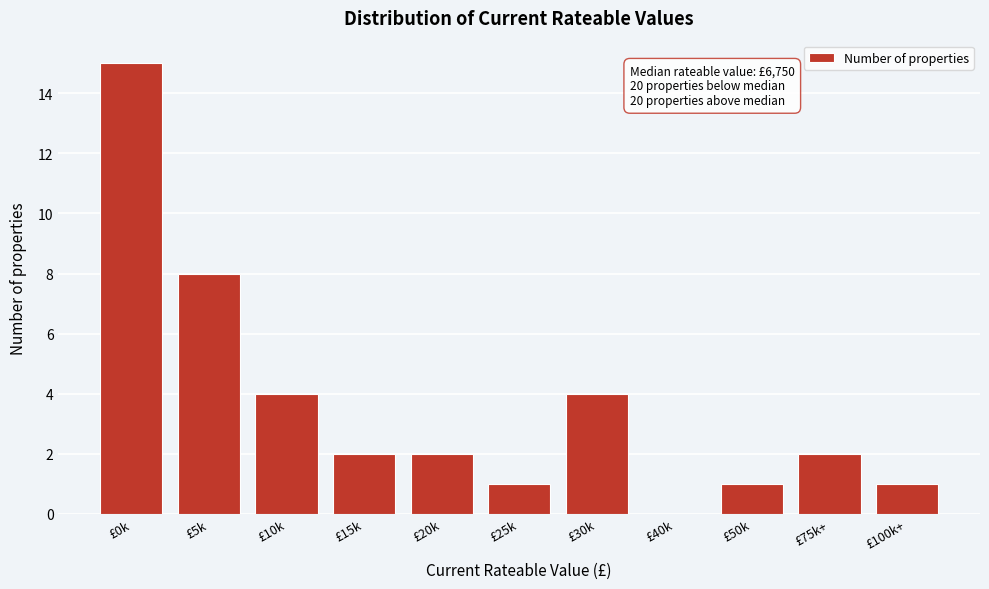

Reading left to right, extract all data points from this chart.

£0k=15	£5k=8	£10k=4	£15k=2	£20k=2	£25k=1	£30k=4	£40k=0	£50k=1	£75k+=2	£100k+=1